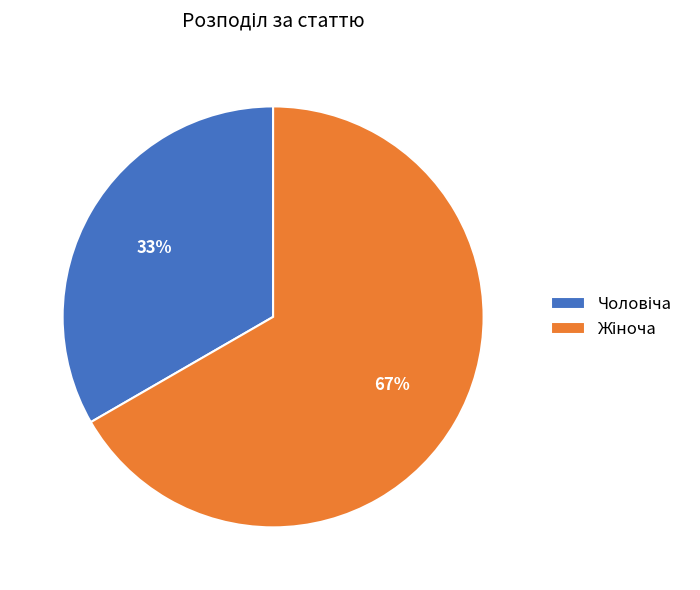

How many slices are in this pie chart?

2